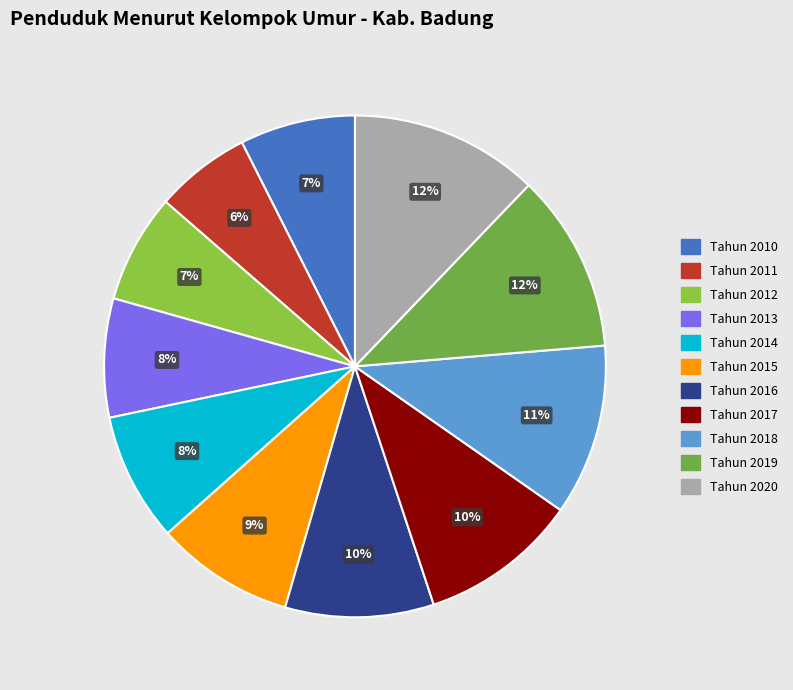

Count the number of slices in the pie.

11